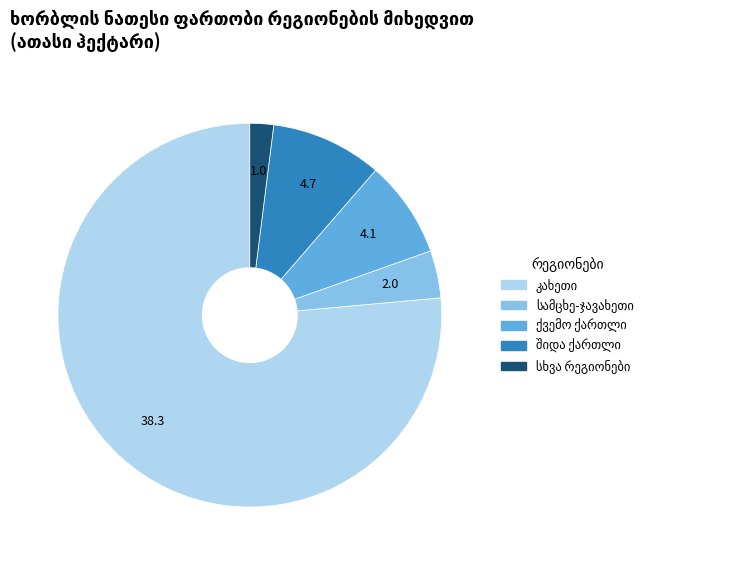

Is there any slice that represents more than half of the pie?

Yes